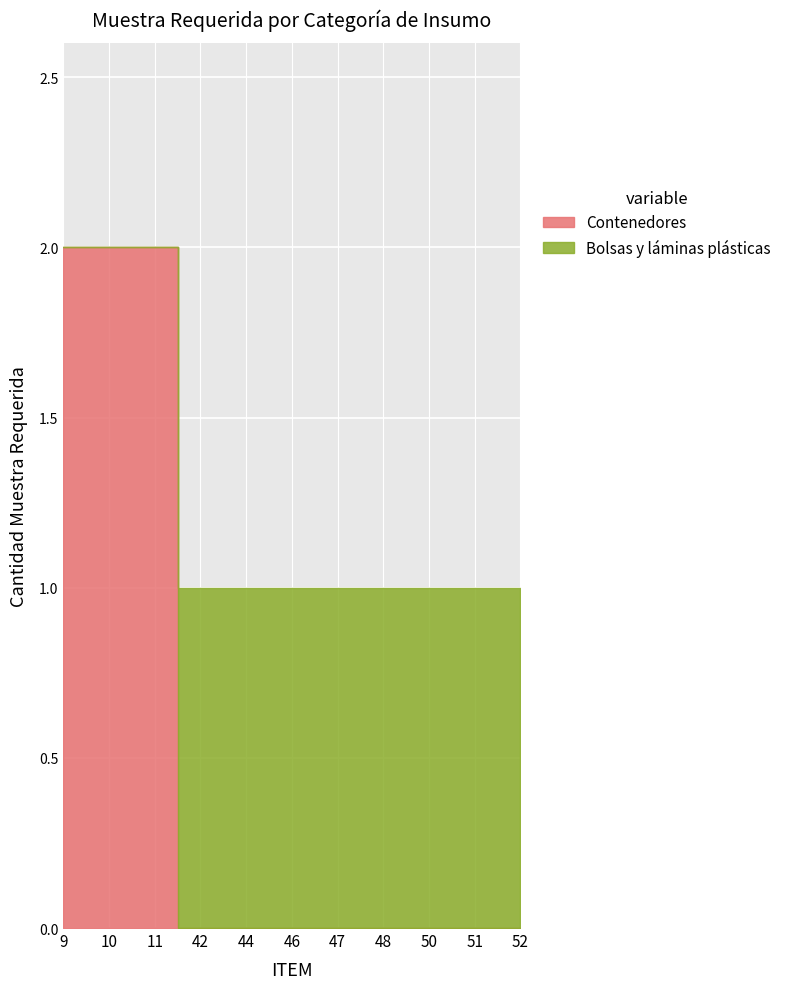

Reading left to right, transcribe all the data shown in this chart.

Contenedores: 2	2	2	0	0	0	0	0	0	0	0
Bolsas y láminas plásticas: 0	0	0	1	1	1	1	1	1	1	1